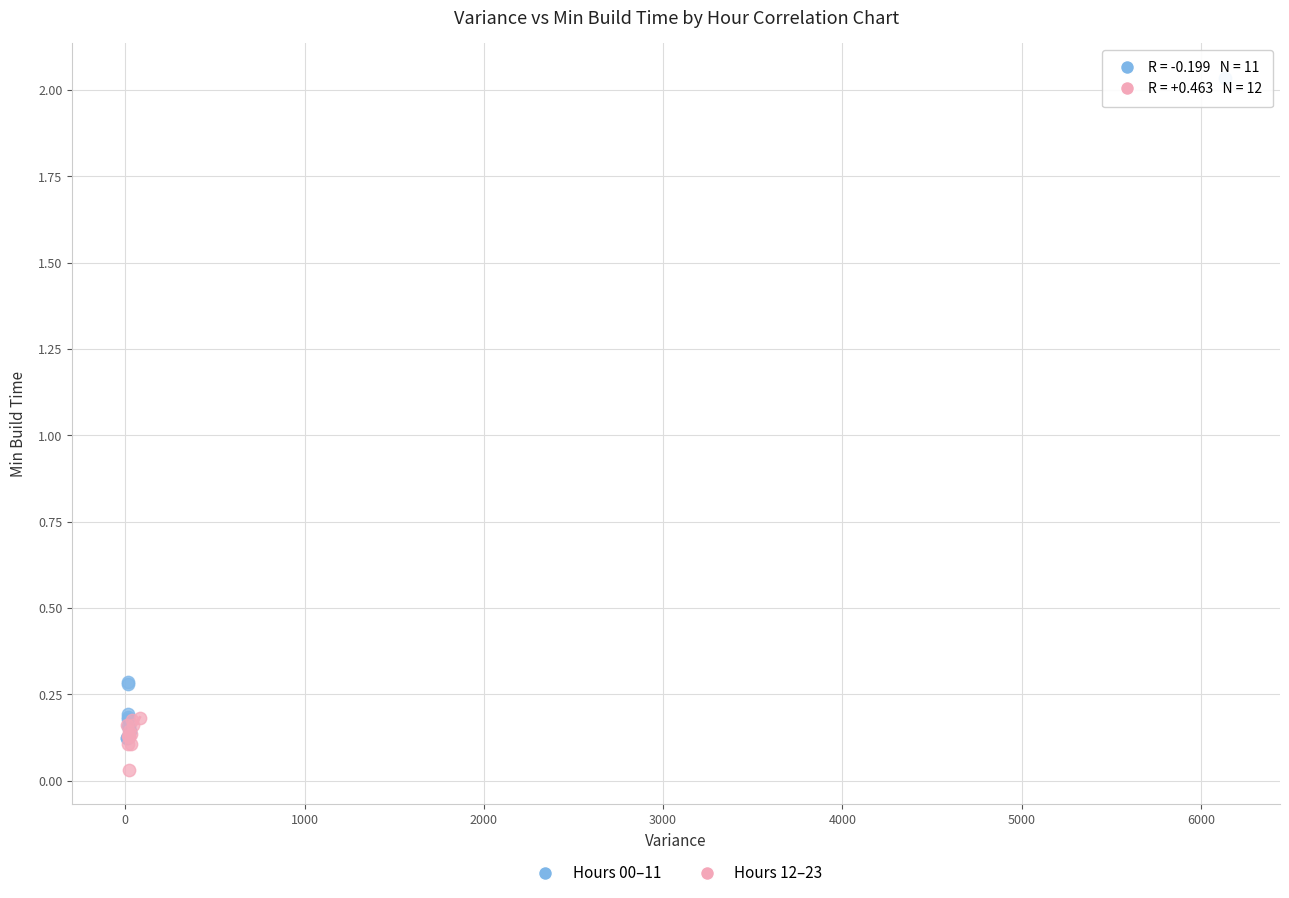

Which series contains the highest Y value?

Hours 00–11